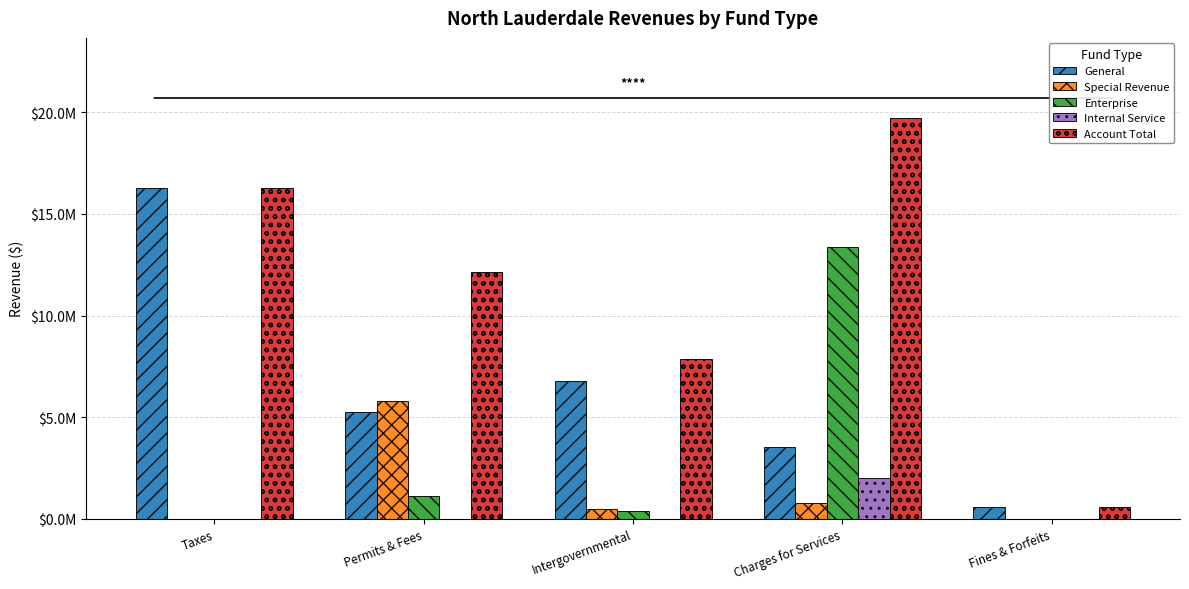

Reading left to right, list all the values displayed in this chart.

General: Taxes=16270643	Permits & Fees=5254231	Intergovernmental=6766876	Charges for Services=3524832	Fines & Forfeits=559532
Special Revenue: Taxes=0	Permits & Fees=5802580	Intergovernmental=494768	Charges for Services=792529	Fines & Forfeits=13780
Enterprise: Taxes=0	Permits & Fees=1105247	Intergovernmental=363796	Charges for Services=13381763	Fines & Forfeits=0
Internal Service: Taxes=0	Permits & Fees=0	Intergovernmental=0	Charges for Services=2016460	Fines & Forfeits=0
Account Total: Taxes=16270643	Permits & Fees=12162058	Intergovernmental=7875036	Charges for Services=19715584	Fines & Forfeits=573312